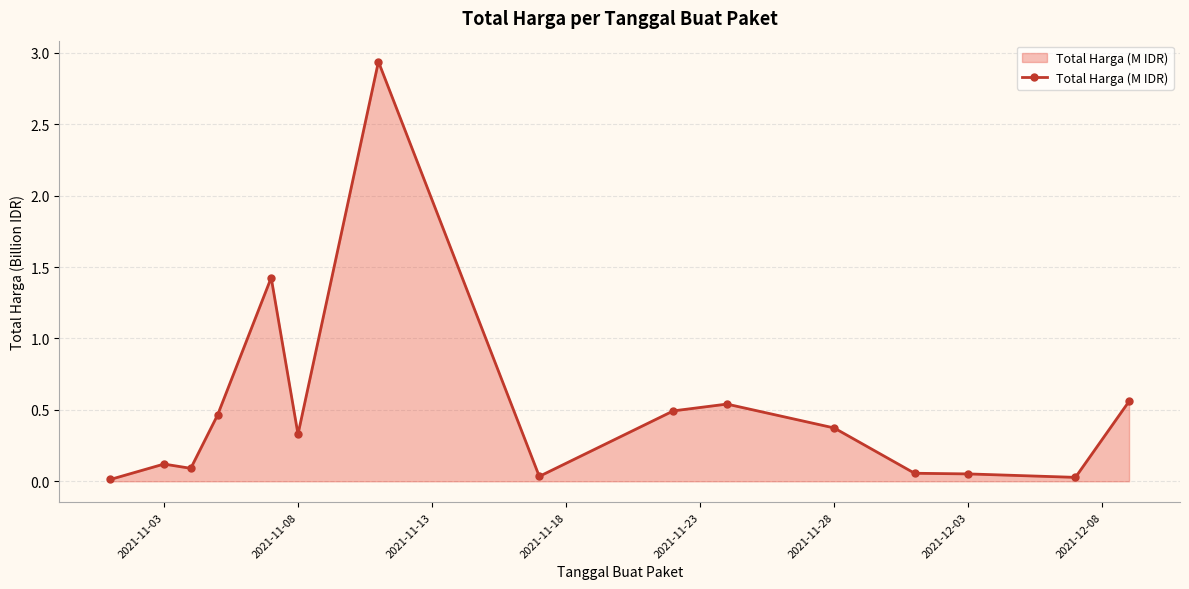

True or false: the data has more than 1 interior local peaks.

True